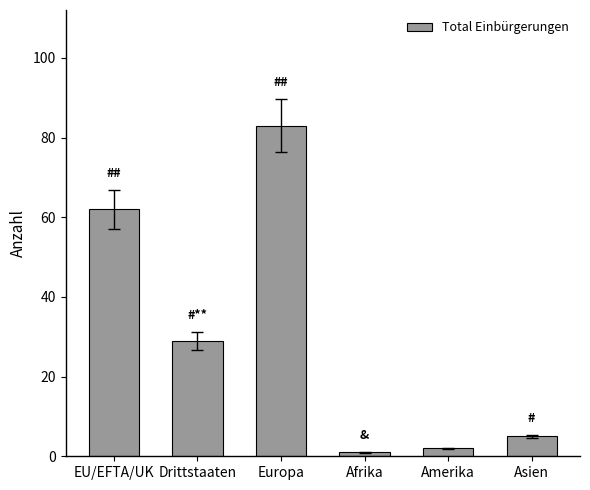

True or false: the data shows 5 at Asien.

True